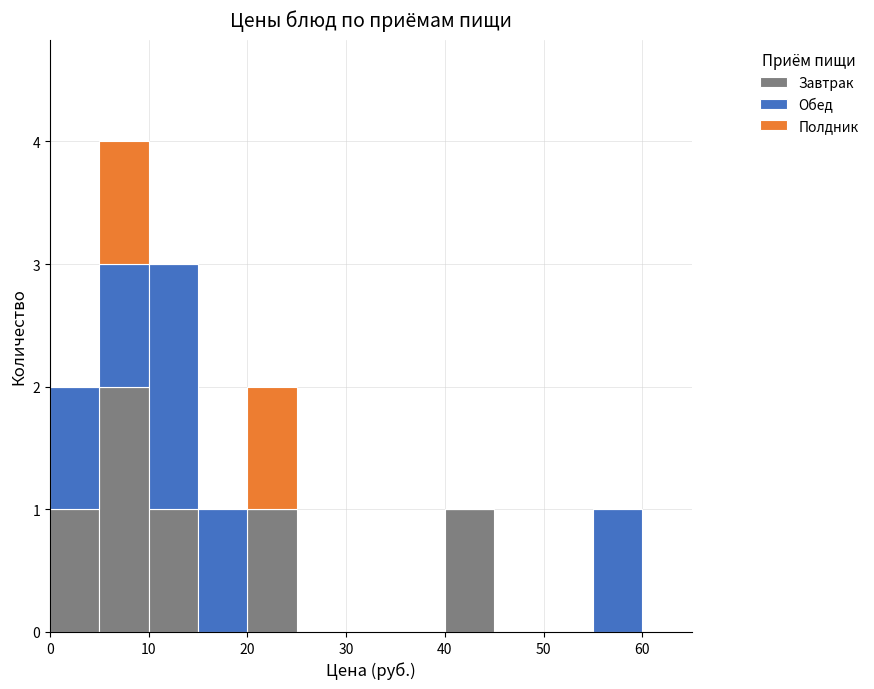

Reading left to right, transcribe this chart: for each stacked bar, give the range it covers on the x-axis and its total height. The values are not printed on the chart, so give them approximately, as read against the axis.

0 to 5: 2
5 to 10: 4
10 to 15: 3
15 to 20: 1
20 to 25: 2
25 to 30: 0
30 to 35: 0
35 to 40: 0
40 to 45: 1
45 to 50: 0
50 to 55: 0
55 to 60: 1